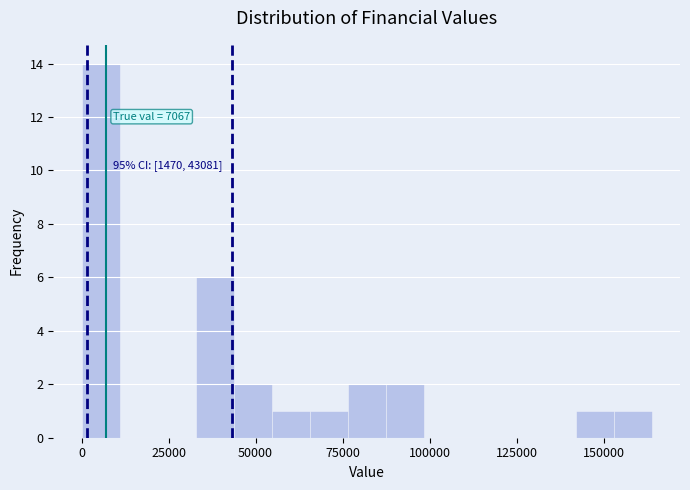

Around what value on the x-axis is the tallest bar? Give the approximate position of its centre, as read against the axis.

5000